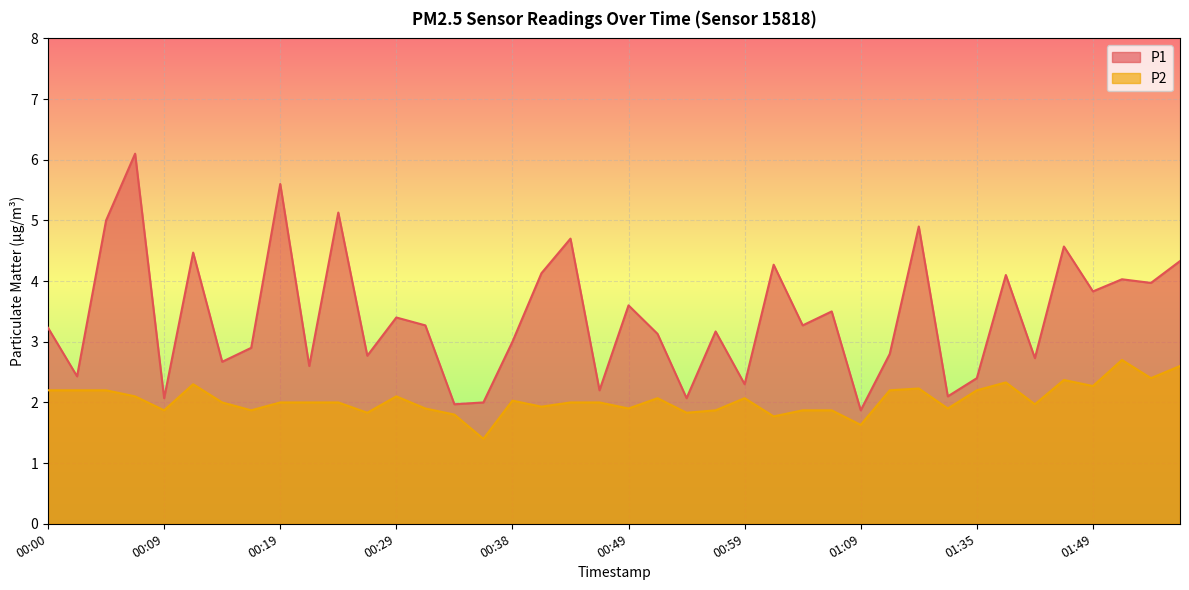

Which series changed the most between 00:34 and 01:40?

P1